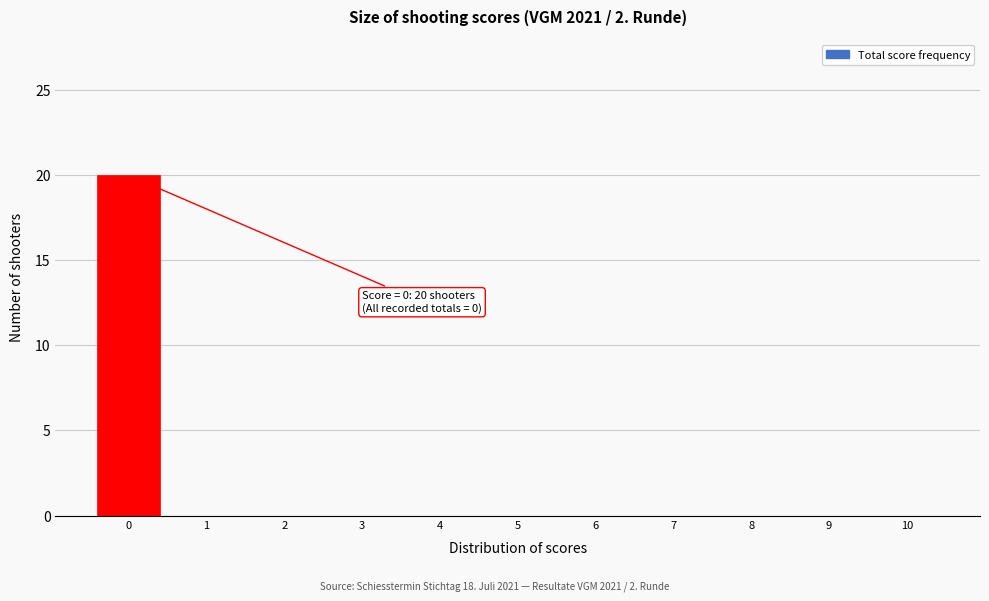

Which range on the x-axis has the tallest bar?

-0.5 to 0.5